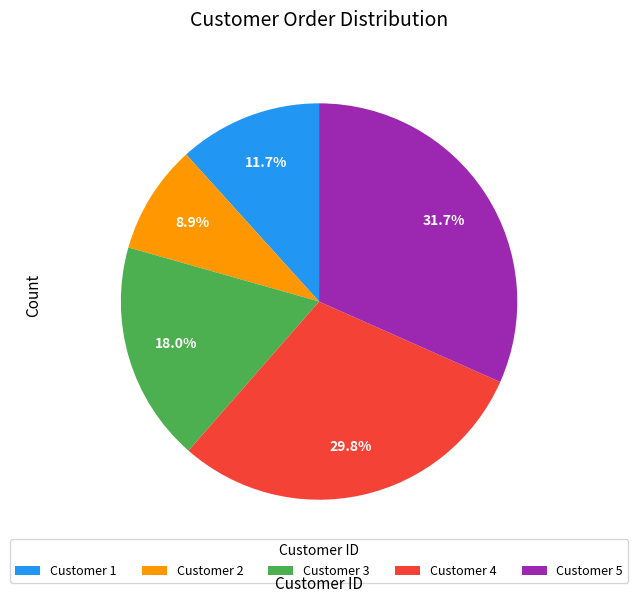

Rank the categories by value from highest to lowest.

Customer 5, Customer 4, Customer 3, Customer 1, Customer 2